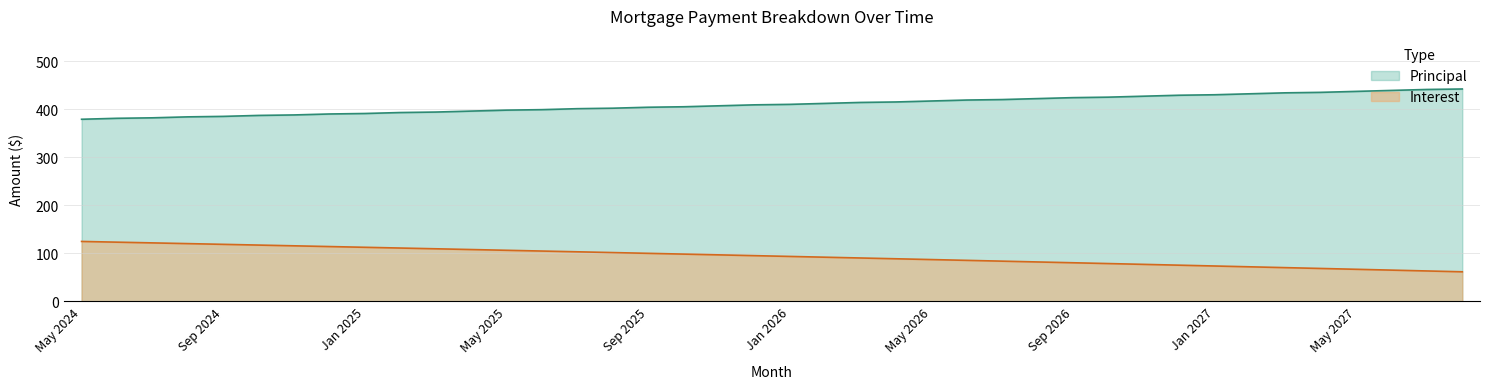

Does the chart have visible grid lines?

Yes